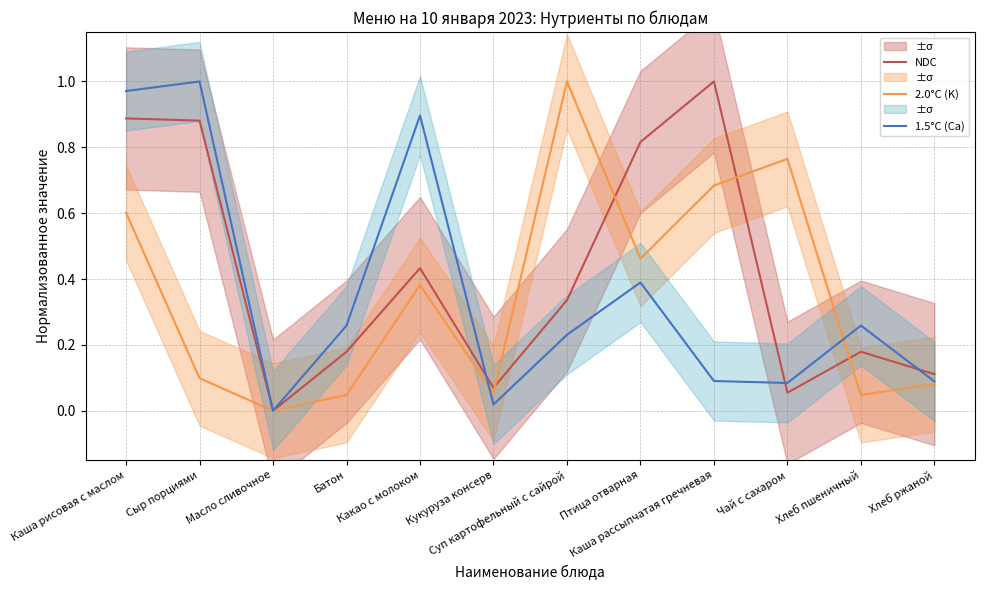

How many interior local peaks does the NDC series have?

3